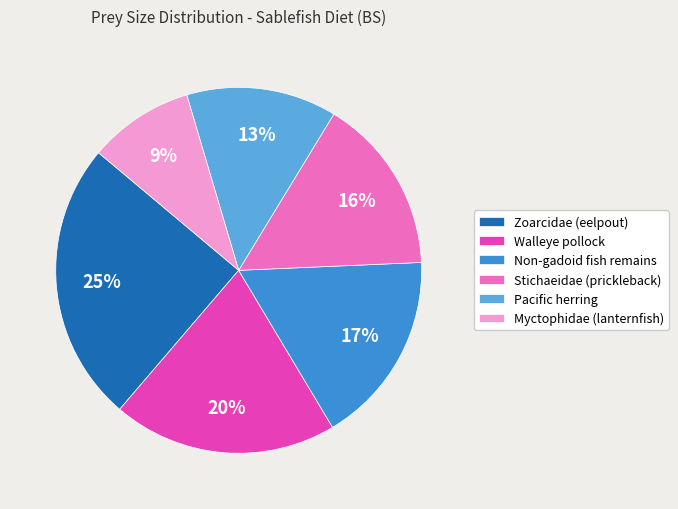

Is the sum of Non-gadoid fish remains and Myctophidae (lanternfish) greater than half?

No